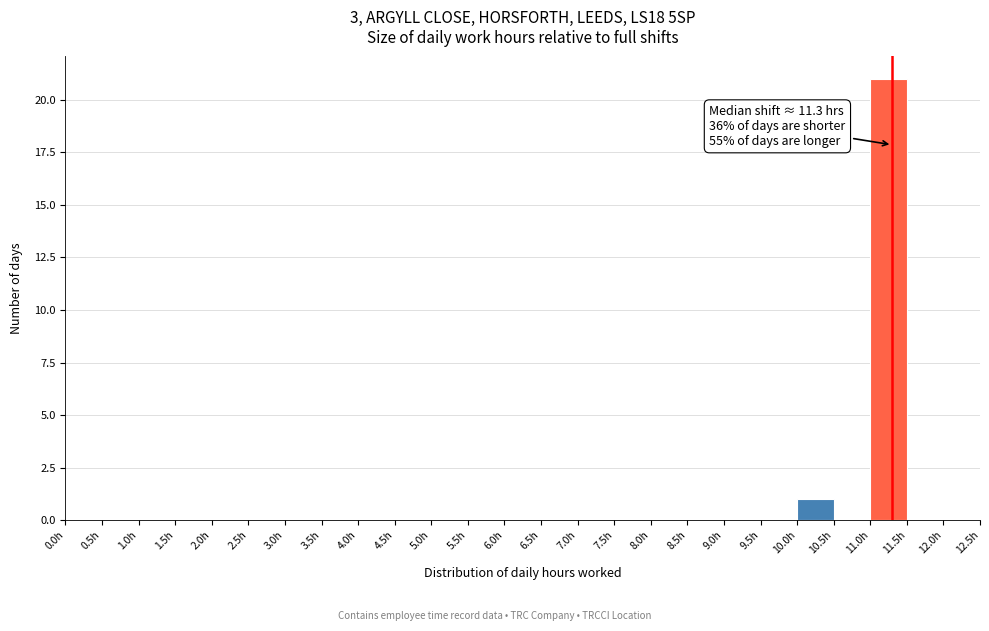

Over which range of the x-axis is the bar tallest?

11.0 to 11.5